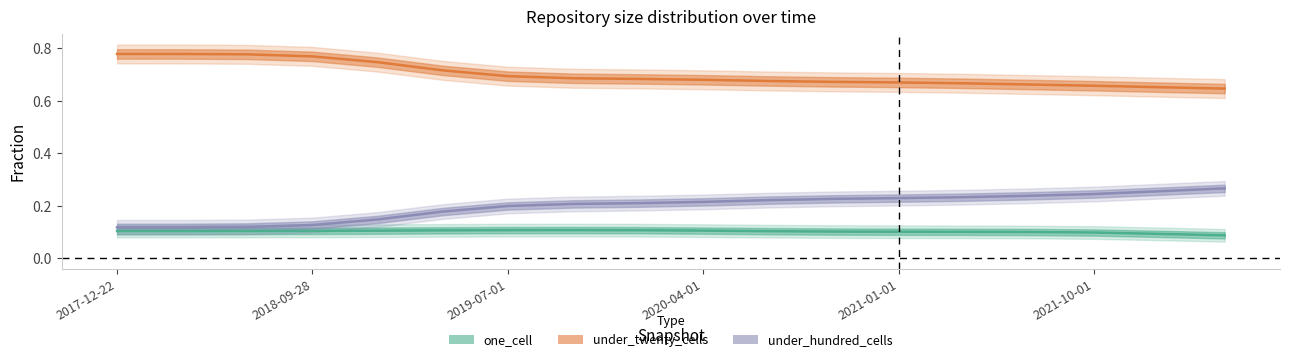

Does the chart display data point markers on the line(s)?

No